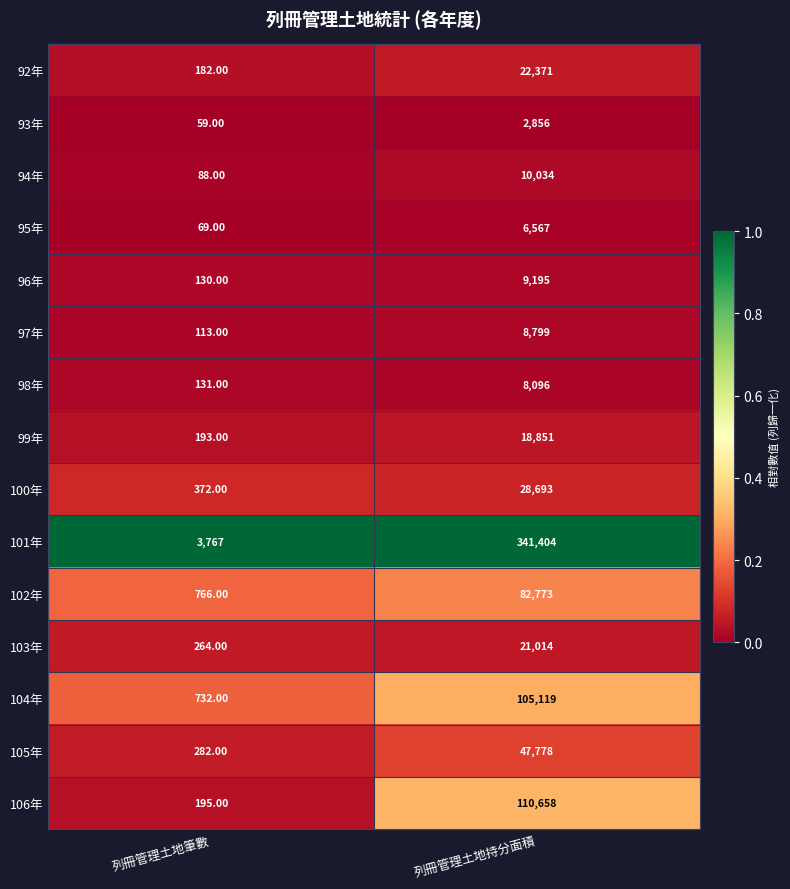

Which series has the largest total across all categories?

101年